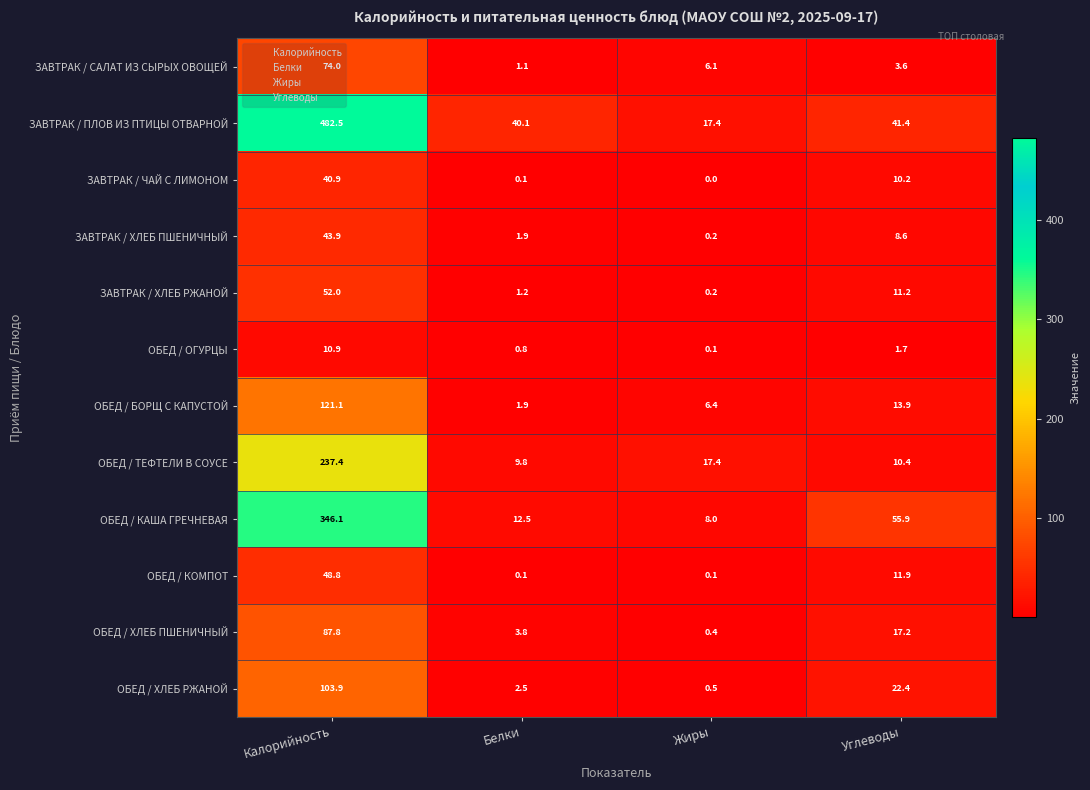

At Калорийность, list the series in order from smallest to largest.

ОБЕД / ОГУРЦЫ, ЗАВТРАК / ЧАЙ С ЛИМОНОМ, ЗАВТРАК / ХЛЕБ ПШЕНИЧНЫЙ, ОБЕД / КОМПОТ, ЗАВТРАК / ХЛЕБ РЖАНОЙ, ЗАВТРАК / САЛАТ ИЗ СЫРЫХ ОВОЩЕЙ, ОБЕД / ХЛЕБ ПШЕНИЧНЫЙ, ОБЕД / ХЛЕБ РЖАНОЙ, ОБЕД / БОРЩ С КАПУСТОЙ, ОБЕД / ТЕФТЕЛИ В СОУСЕ, ОБЕД / КАША ГРЕЧНЕВАЯ, ЗАВТРАК / ПЛОВ ИЗ ПТИЦЫ ОТВАРНОЙ